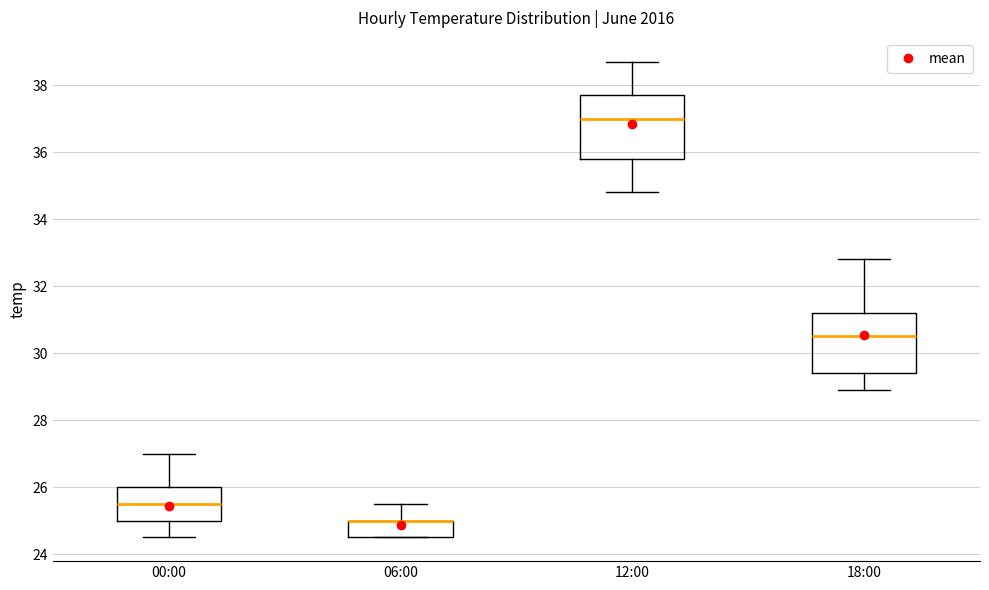

Reading left to right, transcribe this box plot: for each box, give where its median line is, the range the box spans, and where its two whiskers end, as read against the y-axis. The values are not printed on the chart, so give them approximately, as read against the axis.

00:00: median 25.6, box 25.0 to 26.0, whiskers 24.6 to 27.0
06:00: median 25.0 (drawn on the box's upper edge), box 24.6 to 25.0, whiskers 24.6 to 25.6
12:00: median 37.0, box 35.8 to 37.8, whiskers 34.8 to 38.8
18:00: median 30.6, box 29.4 to 31.2, whiskers 29.0 to 32.8